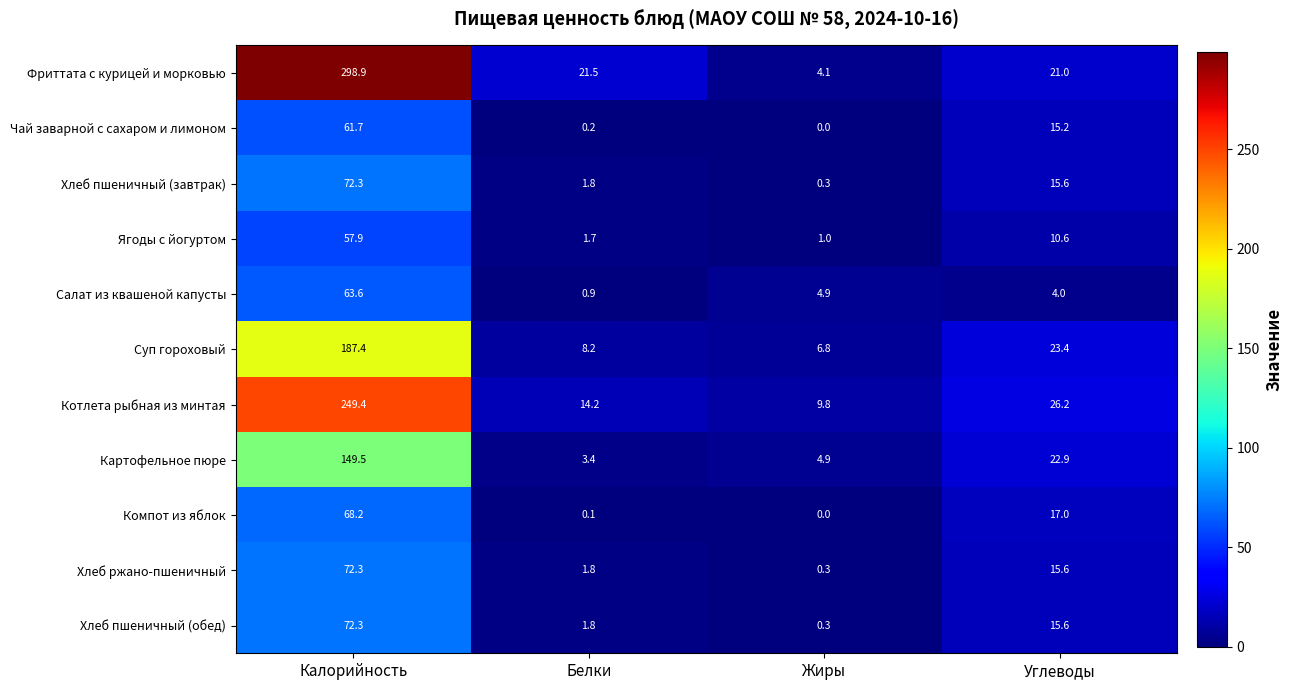

At which label does Ягоды с йогуртом reach its peak?

Калорийность